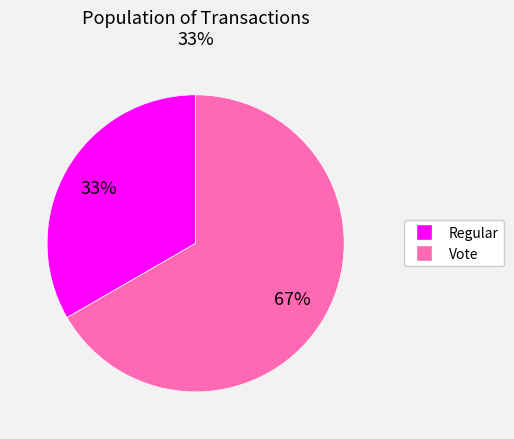

To the nearest percent, what is the average slice percentage?

50%